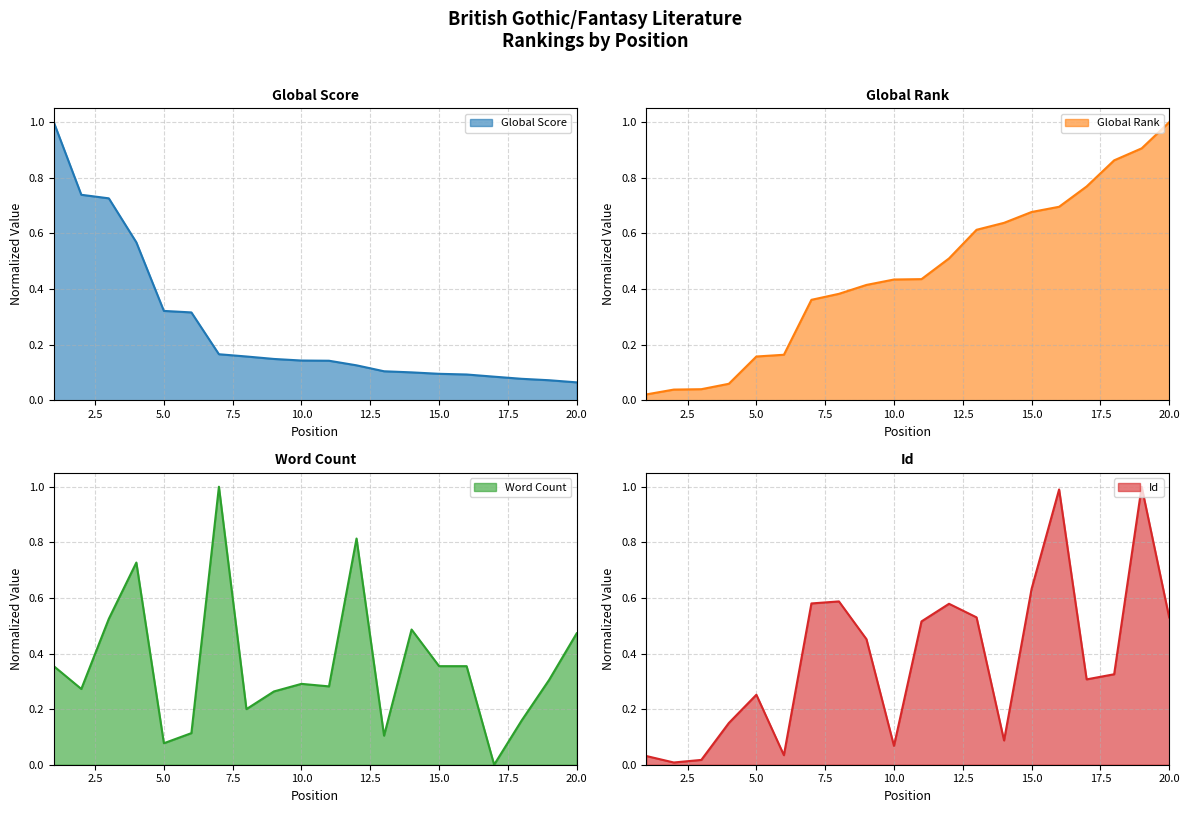

List the labels in order of Word Count value, largest first.

7, 12, 4, 3, 14, 20, 1, 15, 16, 19, 10, 11, 2, 9, 8, 18, 6, 13, 5, 17